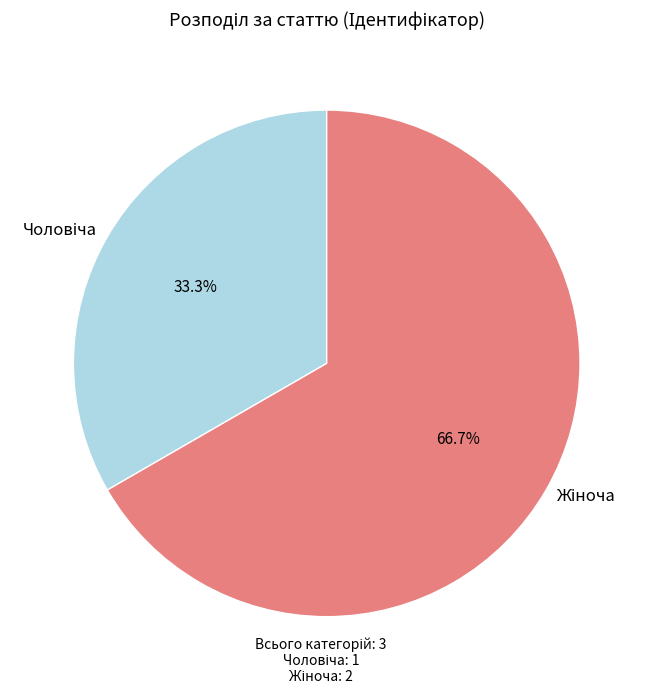

To the nearest percent, what is the average slice percentage?

50%